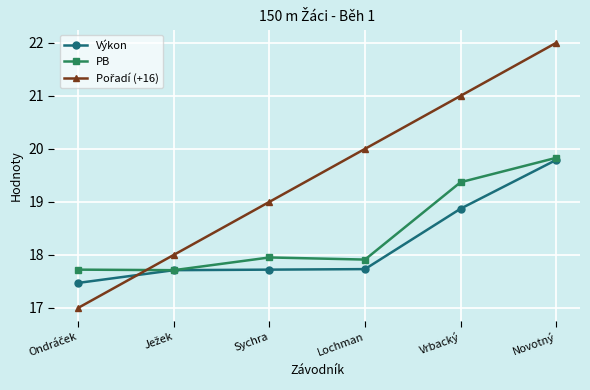

What is the total value across all series at Sychra?

54.7